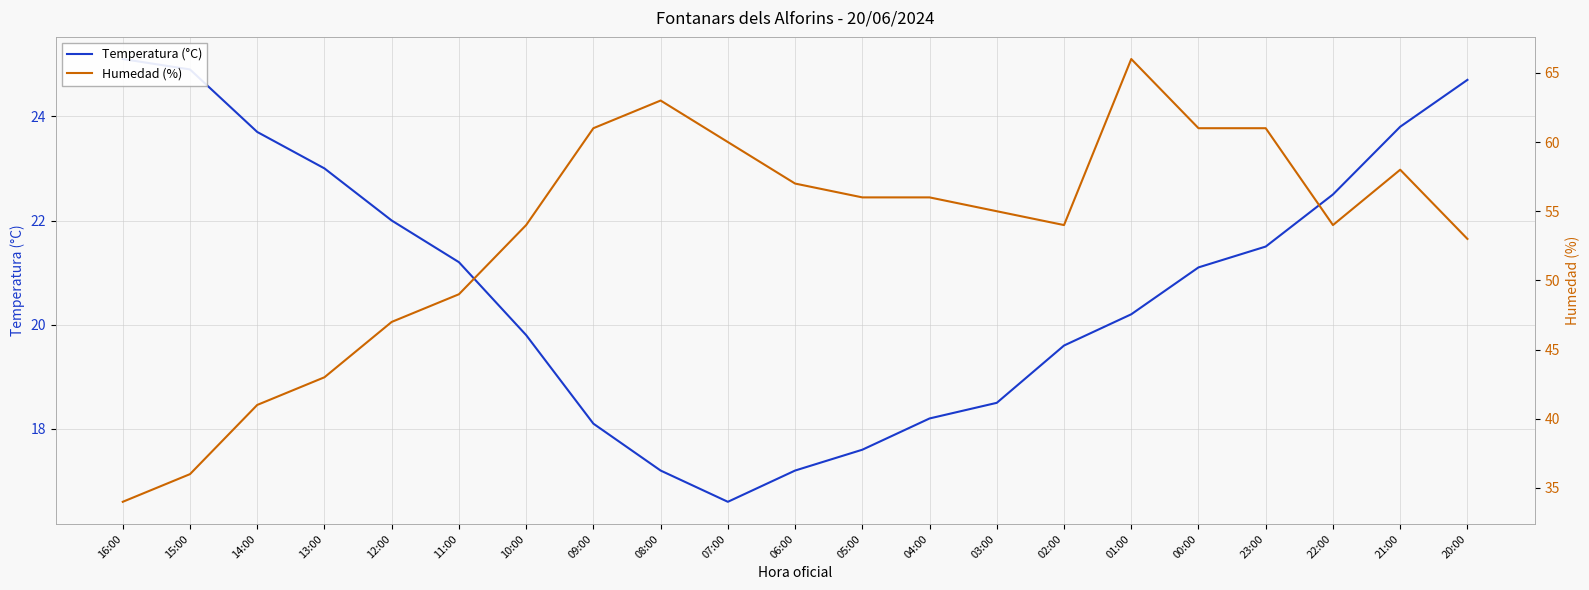

At which category is the sum across all series the highest?

01:00